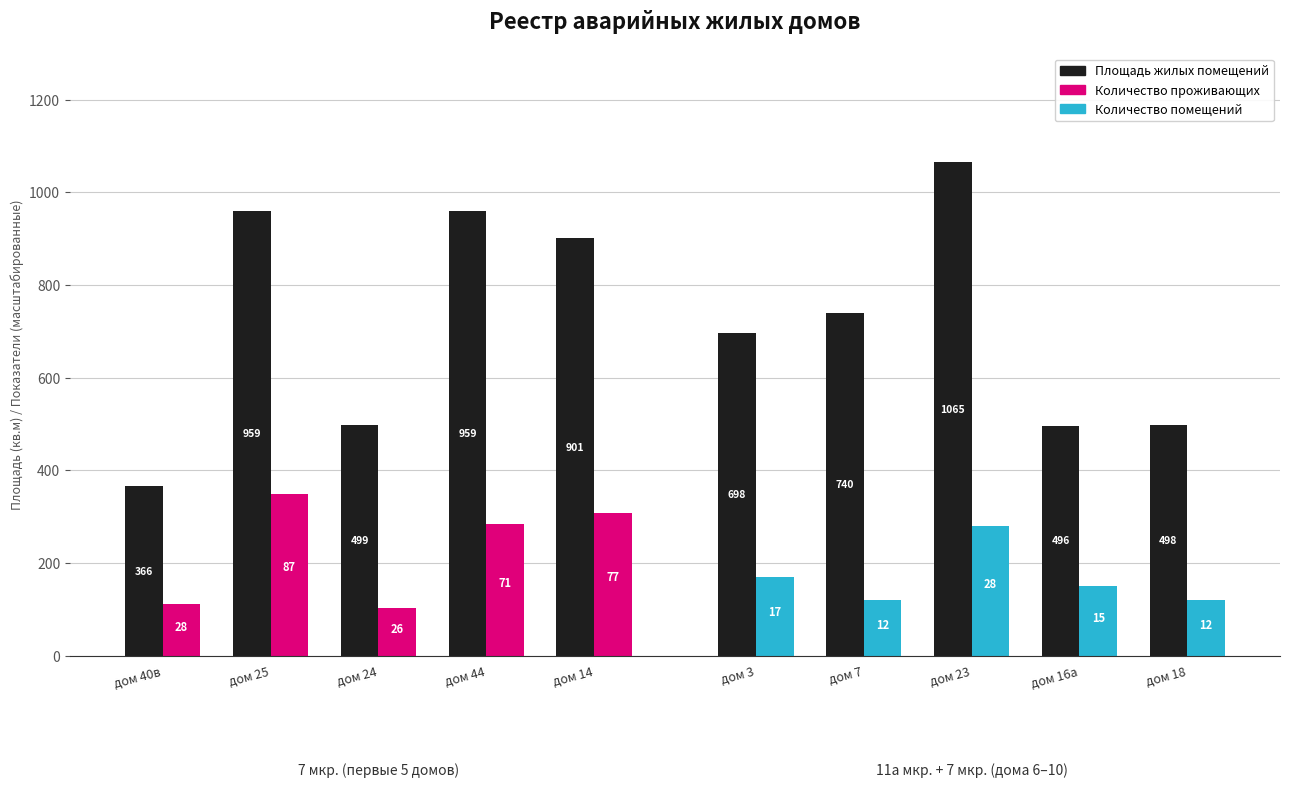

Is it true that Площадь жилых помещений equals 498.8 at дом 24?

True